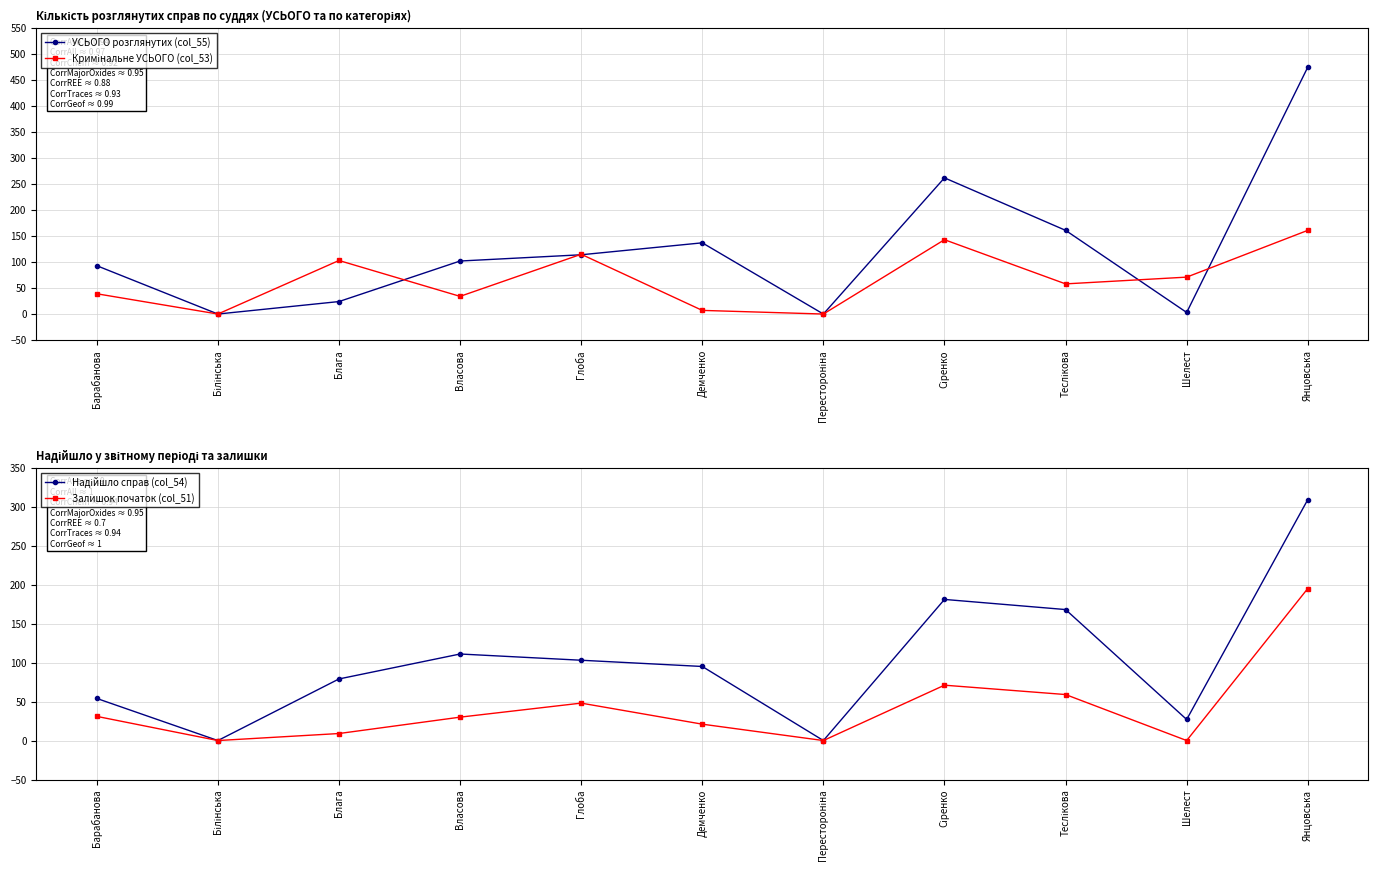

What are all the series names shown in the legend?

УСЬОГО розглянутих (col_55), Кримінальне УСЬОГО (col_53), Надійшло справ (col_54), Залишок початок (col_51)